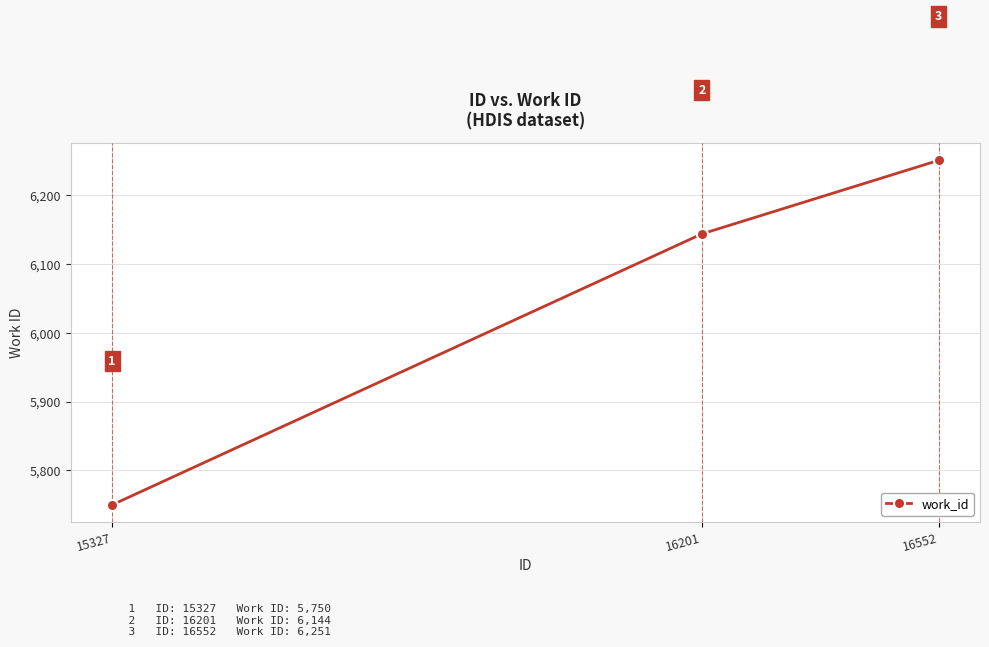

Count the number of data series in this chart.

1